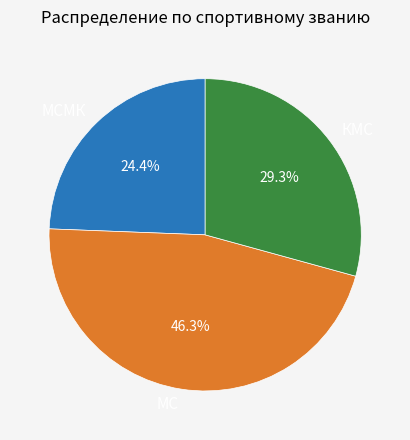

Combined, do КМС and МСМК account for over 50%?

Yes